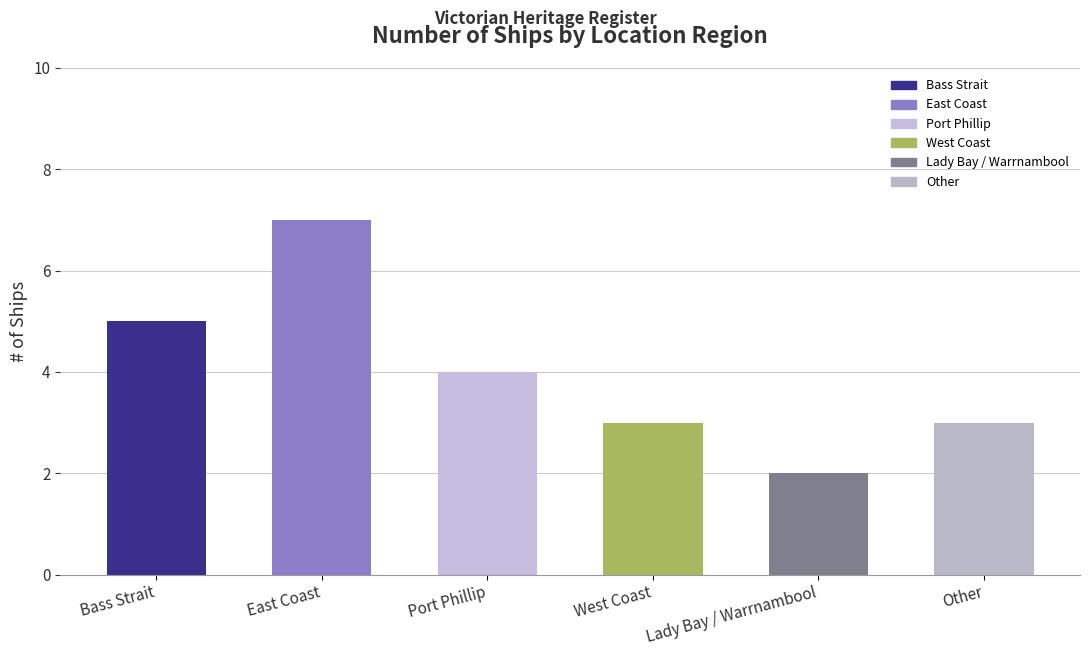

What is the label of the 6th bar from the left?

Other